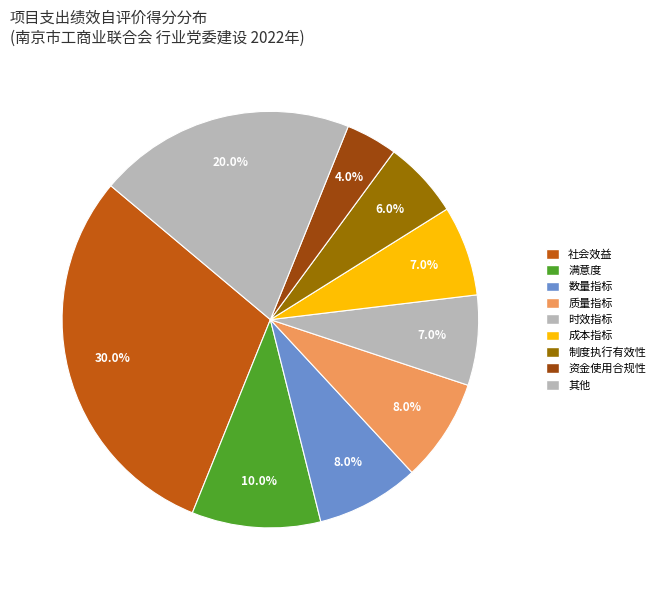

Count the number of slices in the pie.

9